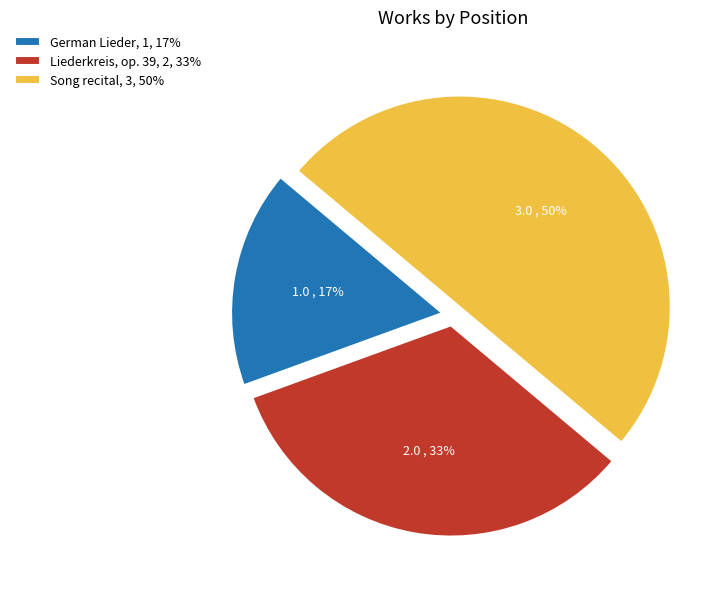

Do German Lieder, 1, 17% and Song recital, 3, 50% together represent more than half of the pie?

Yes